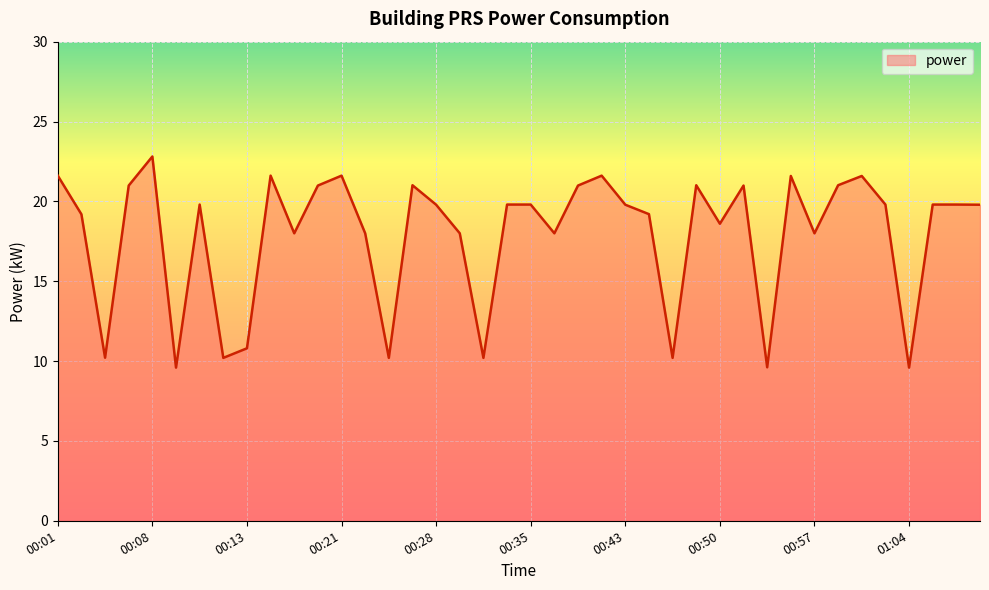

What is the minimum value shown in the chart?

9.6